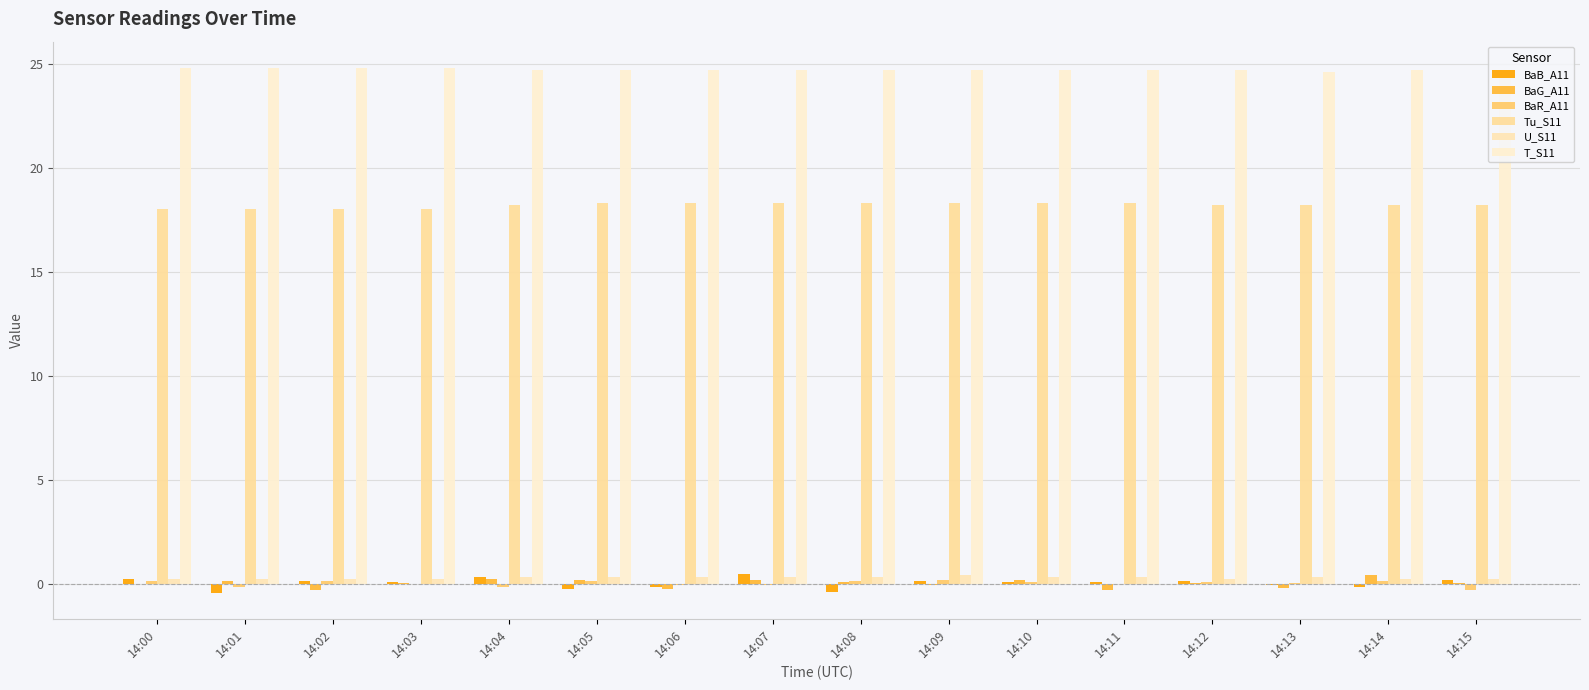

Reading right to left, list all the values displayed in this chart.

BaB_A11: 14:15=0.2	14:14=-0.2	14:13=-0.1	14:12=0.1	14:11=0.1	14:10=0.1	14:09=0.1	14:08=-0.4	14:07=0.5	14:06=-0.2	14:05=-0.2	14:04=0.3	14:03=0.1	14:02=0.1	14:01=-0.4	14:00=0.2
BaG_A11: 14:15=0.0	14:14=0.4	14:13=-0.2	14:12=0.0	14:11=-0.3	14:10=0.1	14:09=-0.1	14:08=0.1	14:07=0.2	14:06=-0.3	14:05=0.1	14:04=0.2	14:03=0.0	14:02=-0.3	14:01=0.1	14:00=-0.0
BaR_A11: 14:15=-0.3	14:14=0.1	14:13=0.0	14:12=0.1	14:11=-0.0	14:10=0.1	14:09=0.1	14:08=0.1	14:07=-0.1	14:06=-0.1	14:05=0.1	14:04=-0.1	14:03=-0.0	14:02=0.1	14:01=-0.2	14:00=0.1
Tu_S11: 14:15=18.2	14:14=18.2	14:13=18.2	14:12=18.2	14:11=18.3	14:10=18.3	14:09=18.3	14:08=18.3	14:07=18.3	14:06=18.3	14:05=18.3	14:04=18.2	14:03=18.0	14:02=18.0	14:01=18.0	14:00=18.0
U_S11: 14:15=0.2	14:14=0.2	14:13=0.3	14:12=0.2	14:11=0.3	14:10=0.3	14:09=0.4	14:08=0.3	14:07=0.3	14:06=0.3	14:05=0.3	14:04=0.3	14:03=0.2	14:02=0.2	14:01=0.2	14:00=0.2
T_S11: 14:15=24.7	14:14=24.7	14:13=24.6	14:12=24.7	14:11=24.7	14:10=24.7	14:09=24.7	14:08=24.7	14:07=24.7	14:06=24.7	14:05=24.7	14:04=24.7	14:03=24.8	14:02=24.8	14:01=24.8	14:00=24.8